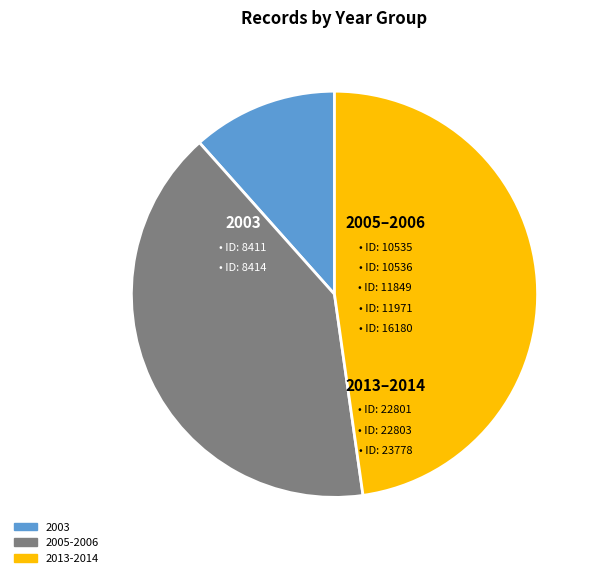

Is there a majority slice in this chart?

No